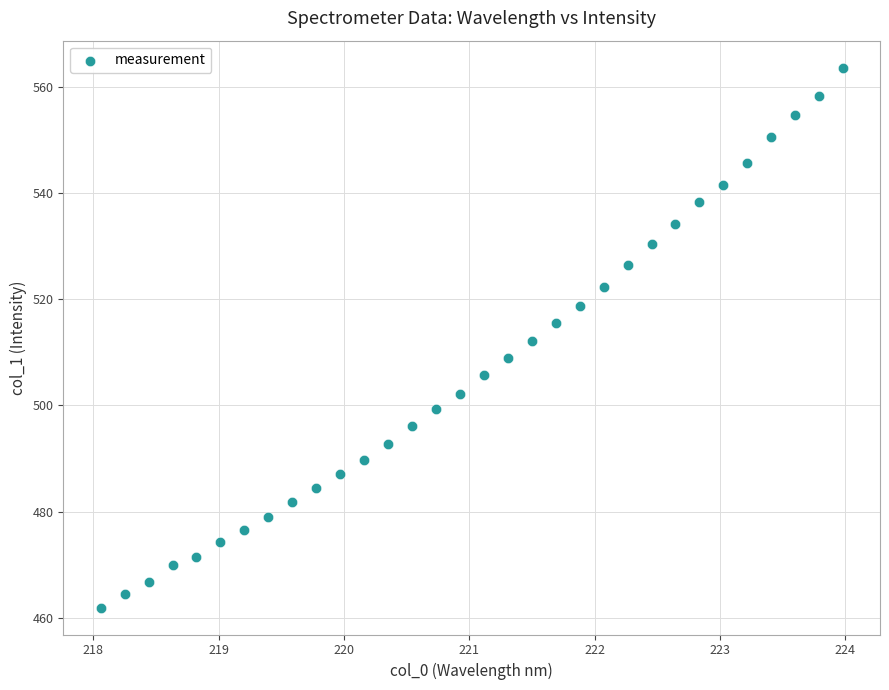

What is the range of Y values (max minus min)?

101.6